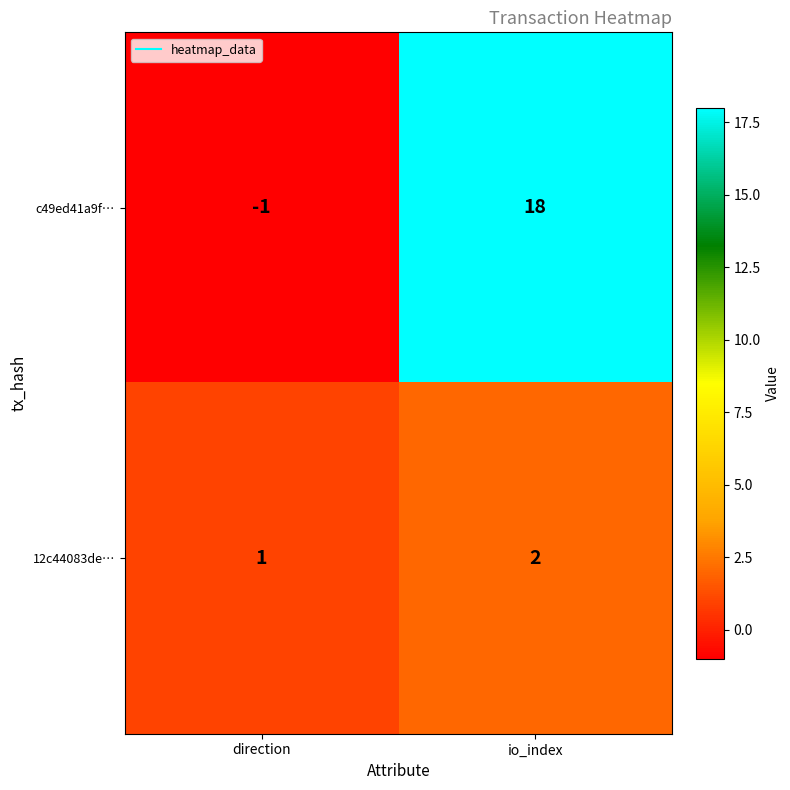

How many series are shown in this chart?

2